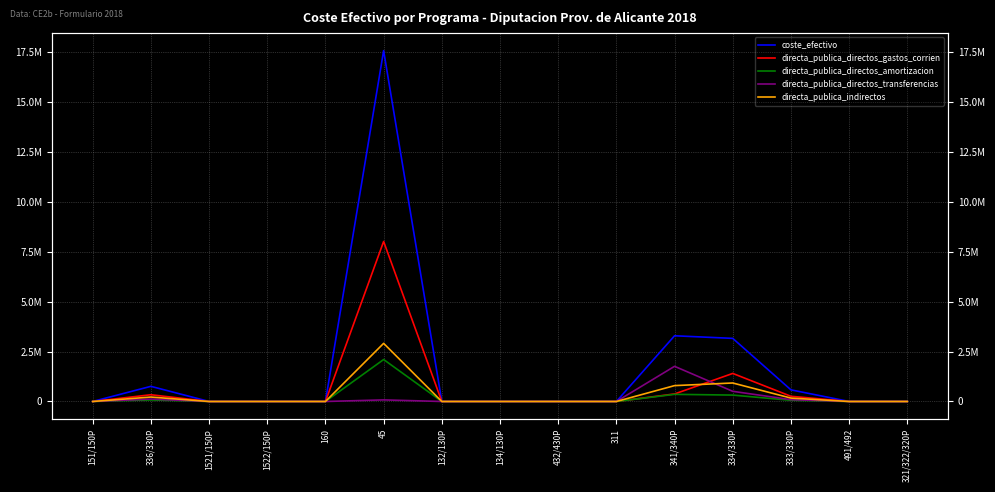

Reading left to right, extract all data points from this chart.

coste_efectivo: 151/150P=0.0	336/330P=758250.7	1521/150P=0.0	1522/150P=0.0	160=0.0	45=17571912.6	132/130P=0.0	134/130P=0.0	432/430P=0.0	311=0.0	341/340P=3291253.4	334/330P=3161290.8	333/330P=582467.7	491/492=0.0	321/322/320P=0.0
directa_publica_directos_gastos_corrien: 151/150P=0.0	336/330P=337912.0	1521/150P=0.0	1522/150P=0.0	160=0.0	45=8014004.2	132/130P=0.0	134/130P=0.0	432/430P=0.0	311=0.0	341/340P=377051.8	334/330P=1405343.2	333/330P=260635.6	491/492=0.0	321/322/320P=0.0
directa_publica_directos_amortizacion: 151/150P=0.0	336/330P=76855.4	1521/150P=0.0	1522/150P=0.0	160=0.0	45=2101969.4	132/130P=0.0	134/130P=0.0	432/430P=0.0	311=0.0	341/340P=357896.5	334/330P=320424.6	333/330P=59038.2	491/492=0.0	321/322/320P=0.0
directa_publica_directos_transferencias: 151/150P=0.0	336/330P=121280.0	1521/150P=0.0	1522/150P=0.0	160=0.0	45=80000.0	132/130P=0.0	134/130P=0.0	432/430P=0.0	311=0.0	341/340P=1761292.2	334/330P=509115.2	333/330P=92103.3	491/492=0.0	321/322/320P=0.0
directa_publica_indirectos: 151/150P=0.0	336/330P=222203.3	1521/150P=0.0	1522/150P=0.0	160=0.0	45=2911191.4	132/130P=0.0	134/130P=0.0	432/430P=0.0	311=0.0	341/340P=795012.9	334/330P=926407.8	333/330P=170690.6	491/492=0.0	321/322/320P=0.0